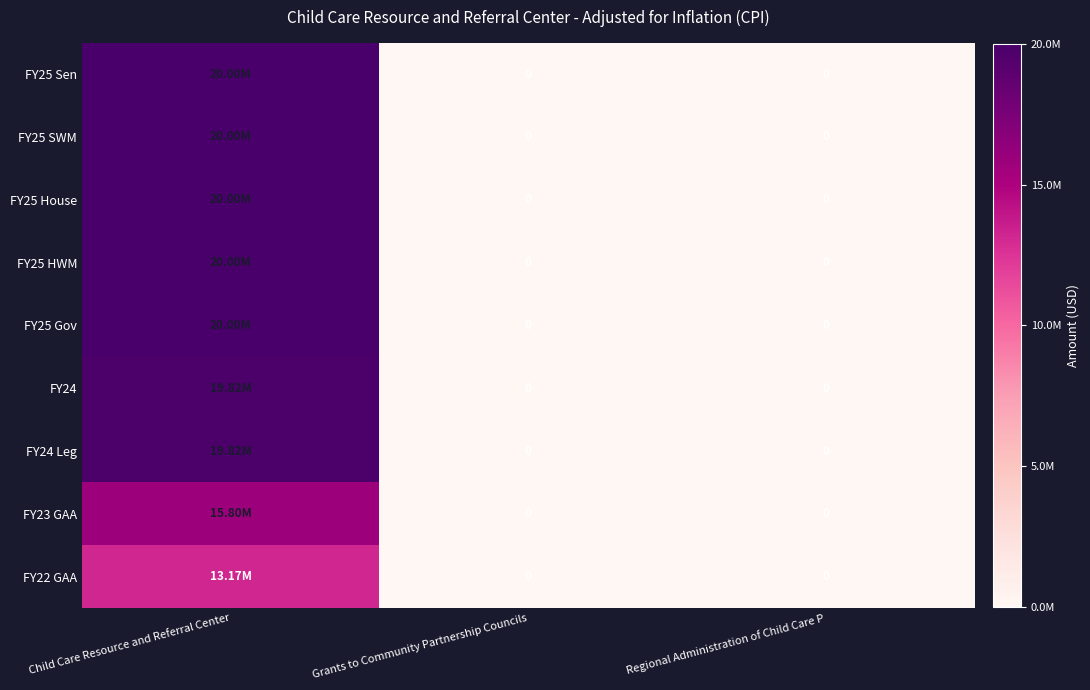

What is the difference between the maximum and minimum values in the FY23 GAA series?

15797846